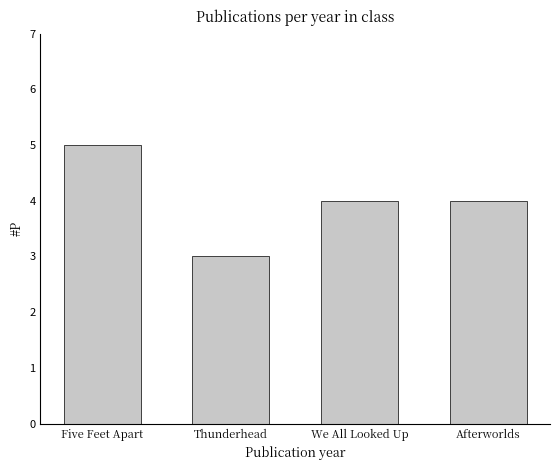

Between Five Feet Apart and Afterworlds, which is larger?

Five Feet Apart